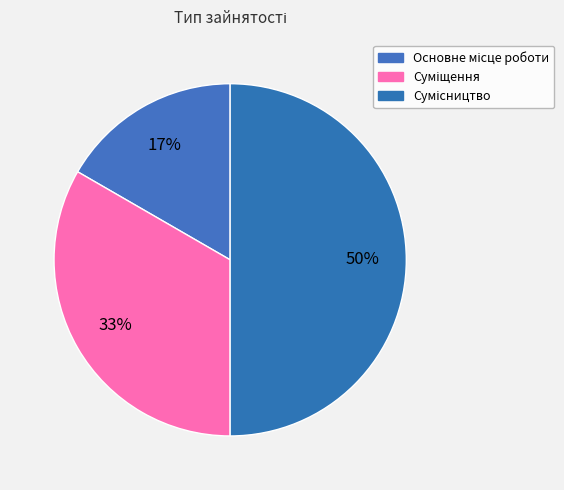

How many slices are in this pie chart?

3